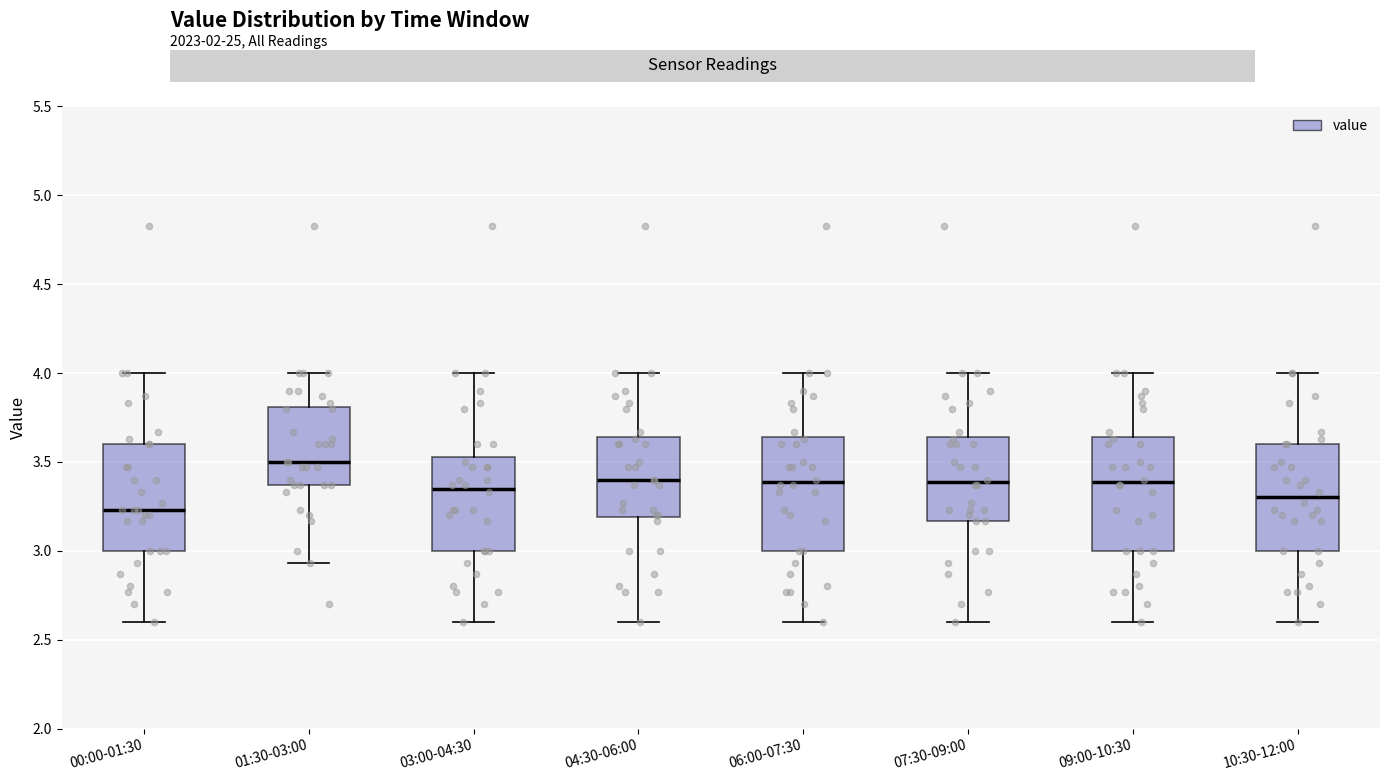

Reading left to right, transcribe this box plot: for each box, give where its median line is, the range the box spans, and where its two whiskers end, as read against the y-axis. The values are not printed on the chart, so give them approximately, as read against the axis.

00:00-01:30: median 3.25, box 3.00 to 3.60, whiskers 2.60 to 4.00
01:30-03:00: median 3.50, box 3.35 to 3.80, whiskers 2.95 to 4.00
03:00-04:30: median 3.35, box 3.00 to 3.55, whiskers 2.60 to 4.00
04:30-06:00: median 3.40, box 3.20 to 3.65, whiskers 2.60 to 4.00
06:00-07:30: median 3.40, box 3.00 to 3.65, whiskers 2.60 to 4.00
07:30-09:00: median 3.40, box 3.15 to 3.65, whiskers 2.60 to 4.00
09:00-10:30: median 3.40, box 3.00 to 3.65, whiskers 2.60 to 4.00
10:30-12:00: median 3.30, box 3.00 to 3.60, whiskers 2.60 to 4.00